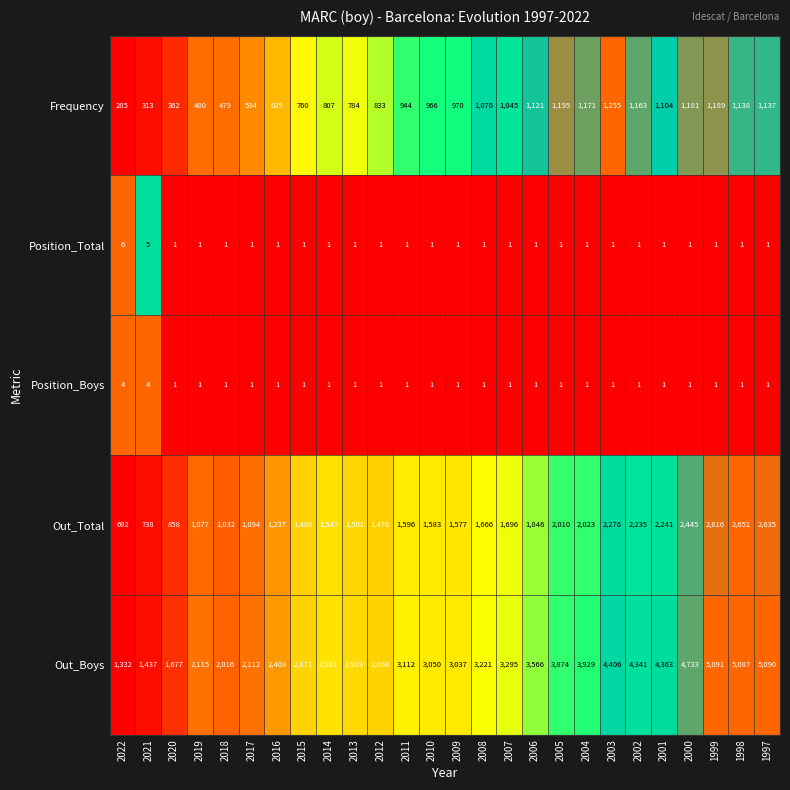

What is the difference between the maximum and minimum values in the Frequency series?

970